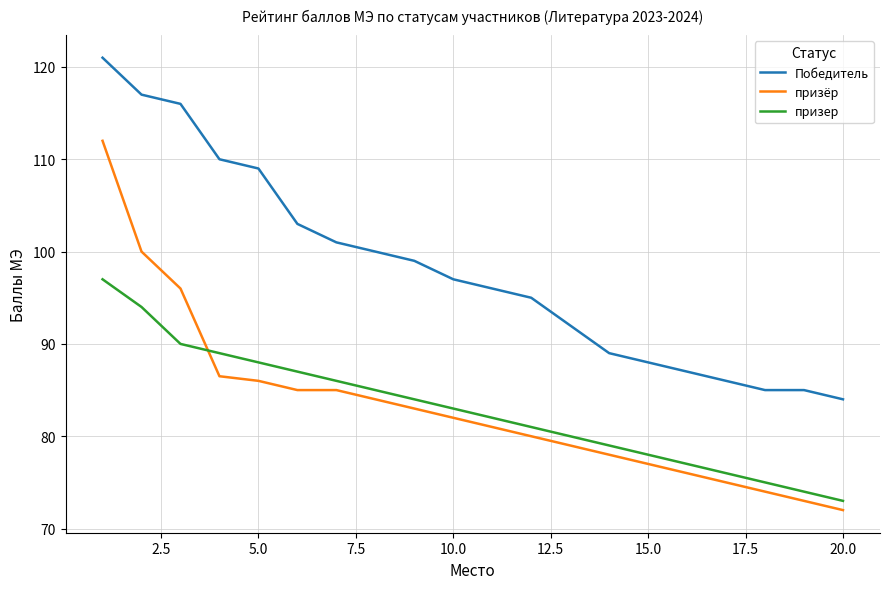

Which series has the largest total across all categories?

Победитель